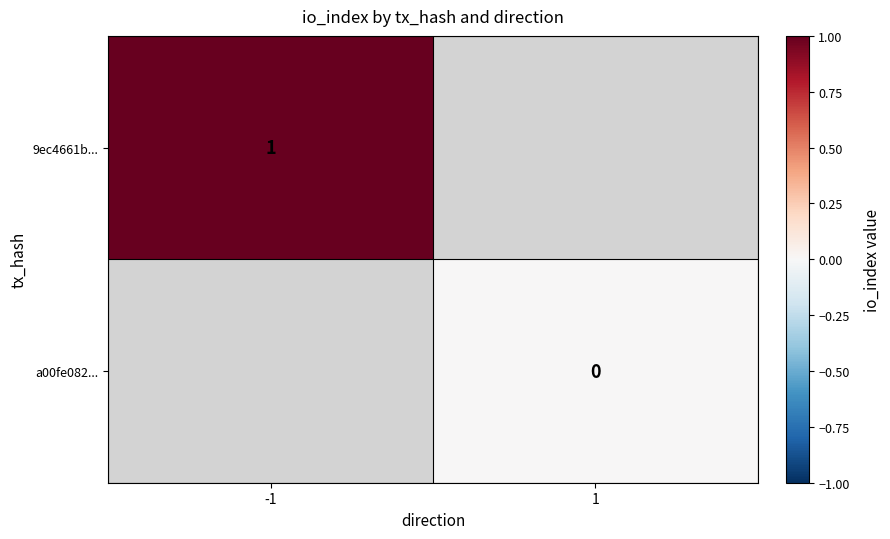

Rank the series at -1 from lowest to highest value.

9ec4661b..., a00fe082...